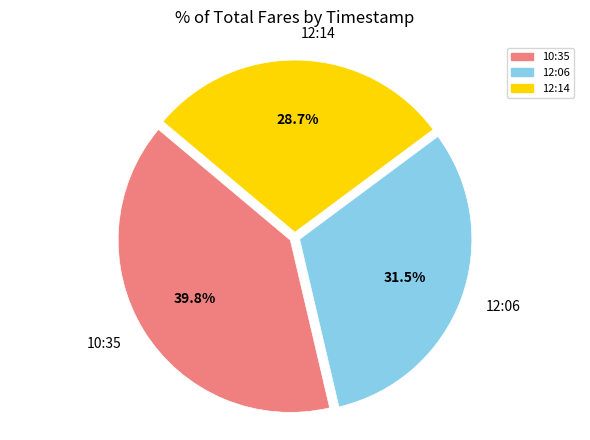

Is there a majority slice in this chart?

No